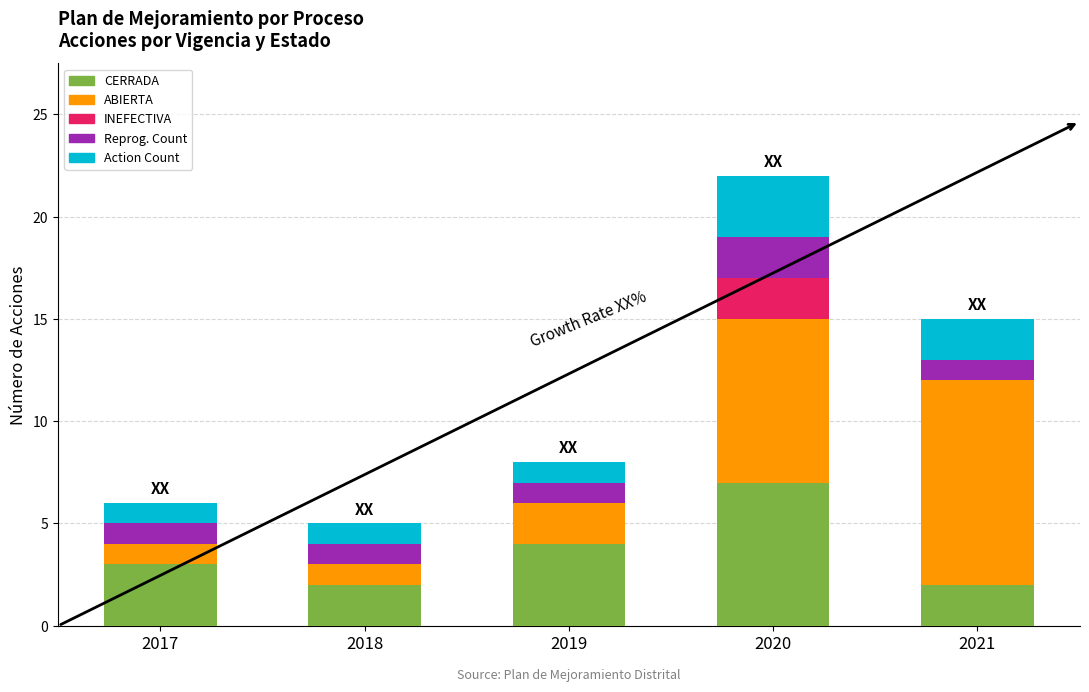

At which category is the sum across all series the highest?

2020